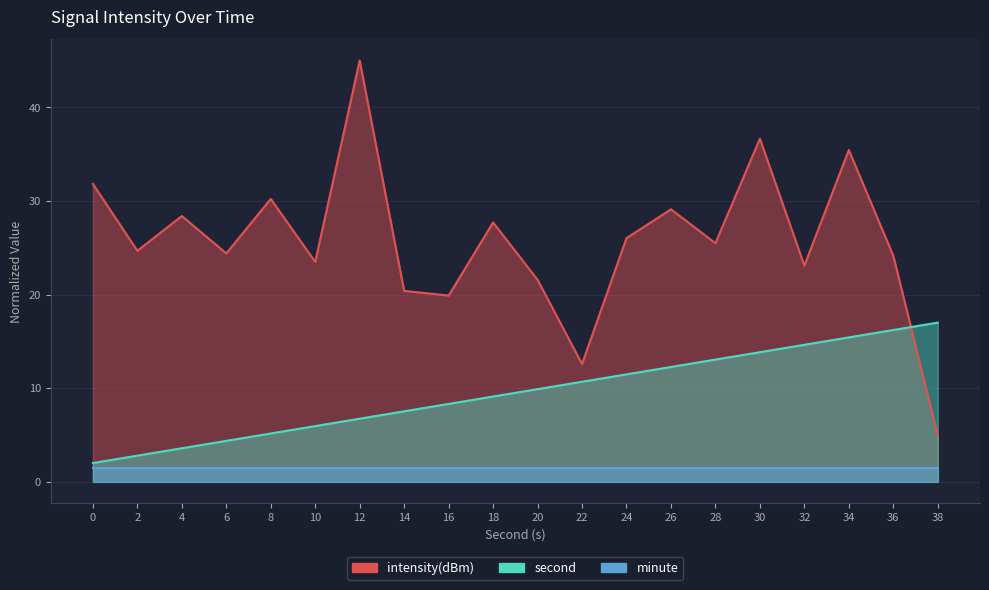

Is it true that intensity(dBm) equals 22.5 at 12?

False